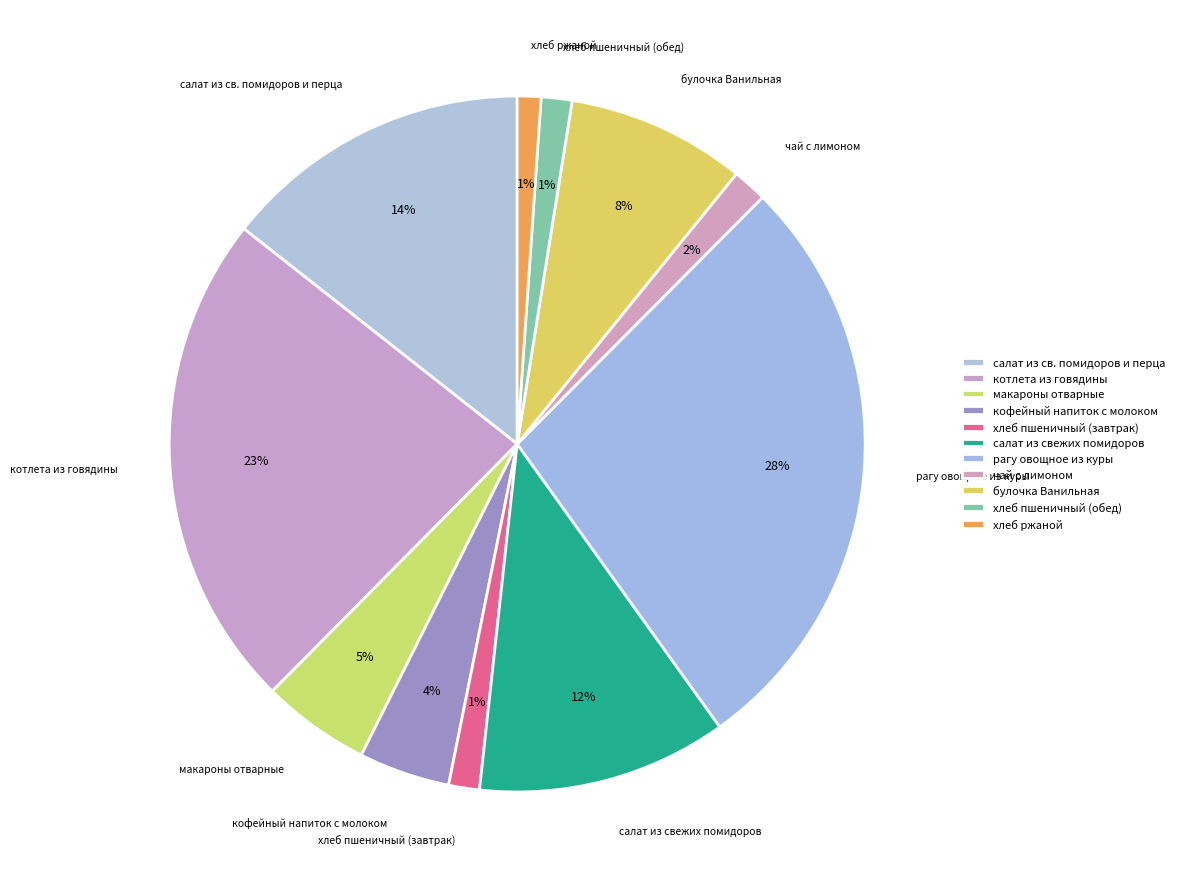

How many segments does this pie chart have?

11